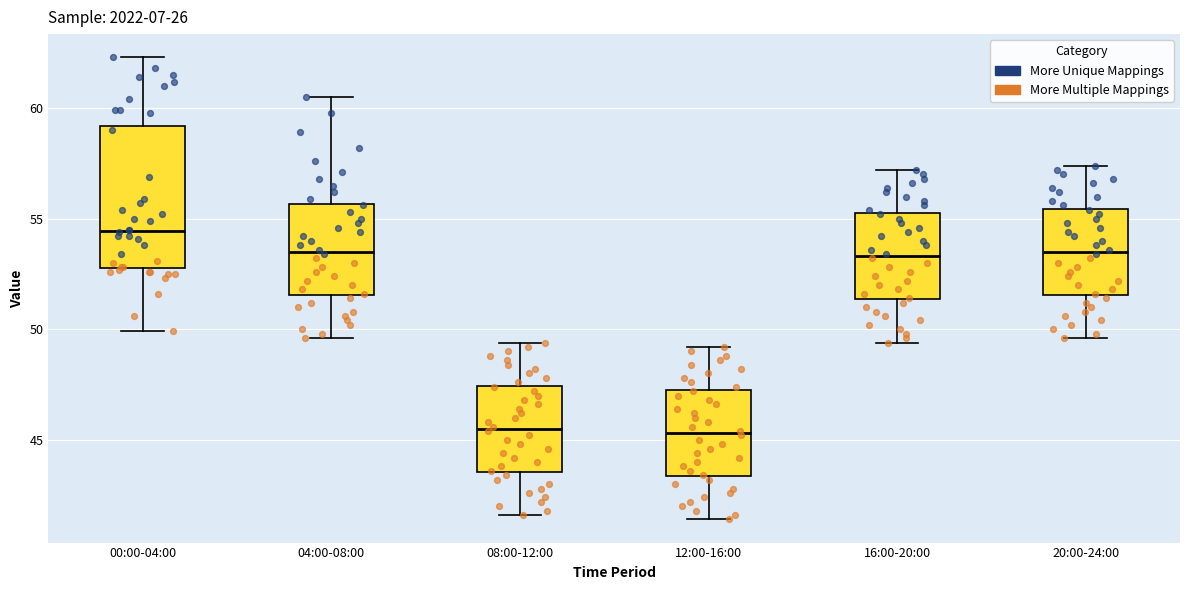

Where is the upper edge of the box for 04:00-08:00 on the y-axis? The values are not printed on the chart, so give them approximately, as read against the axis.

55.5